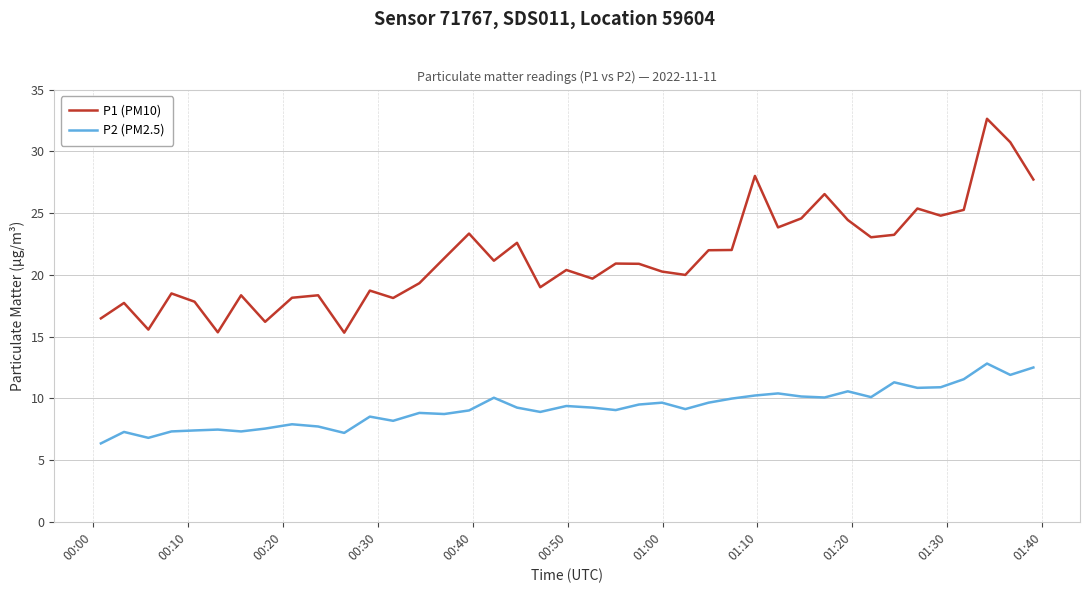

What is the maximum value for P2 (PM2.5)?

12.8